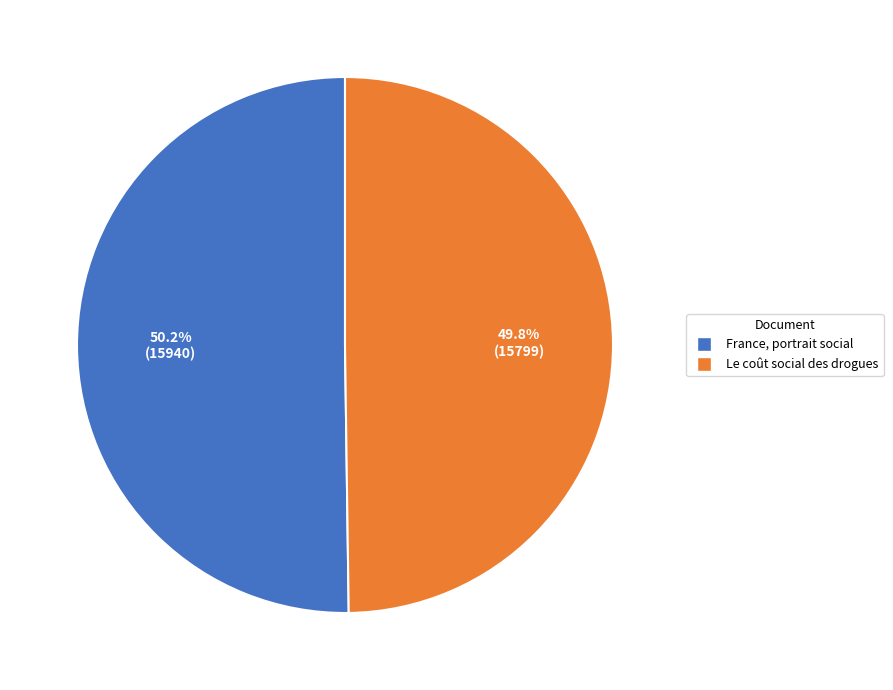

To the nearest percent, what percentage of the pie is Le coût social des drogues?

50%